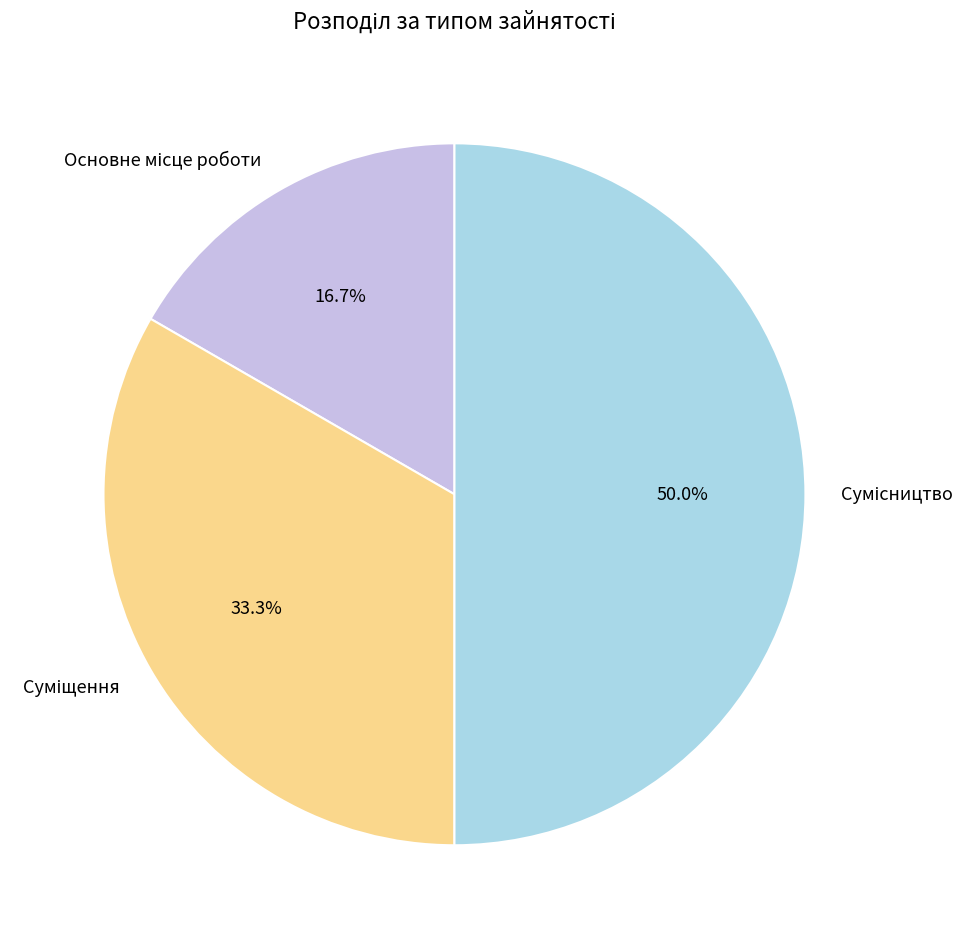

What is the largest slice in the pie chart?

Сумісництво